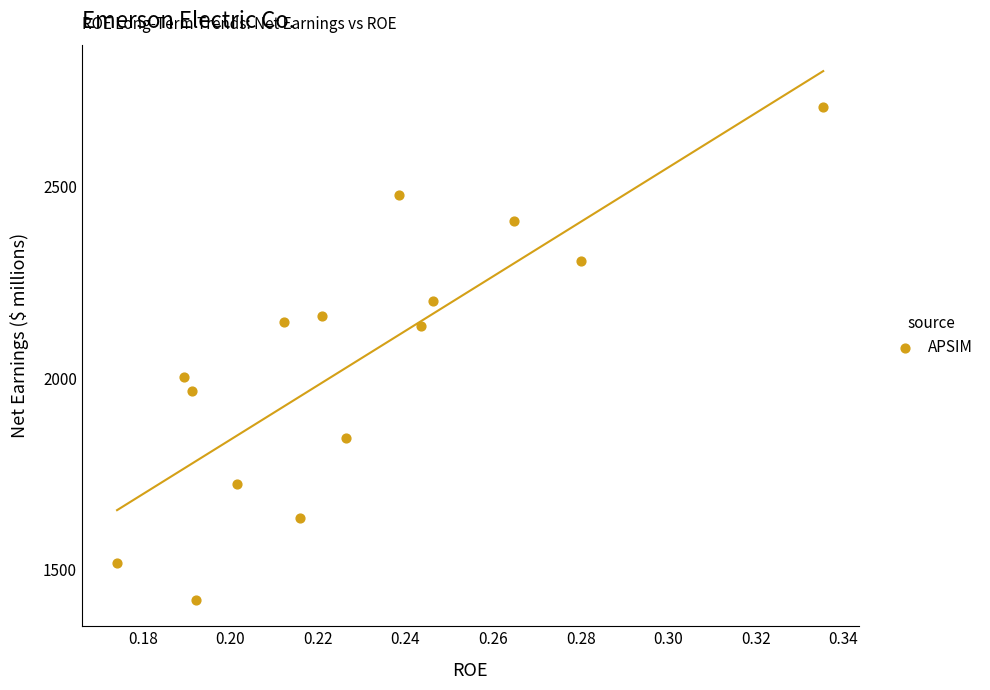

What is the range of Y values (max minus min)?

1288